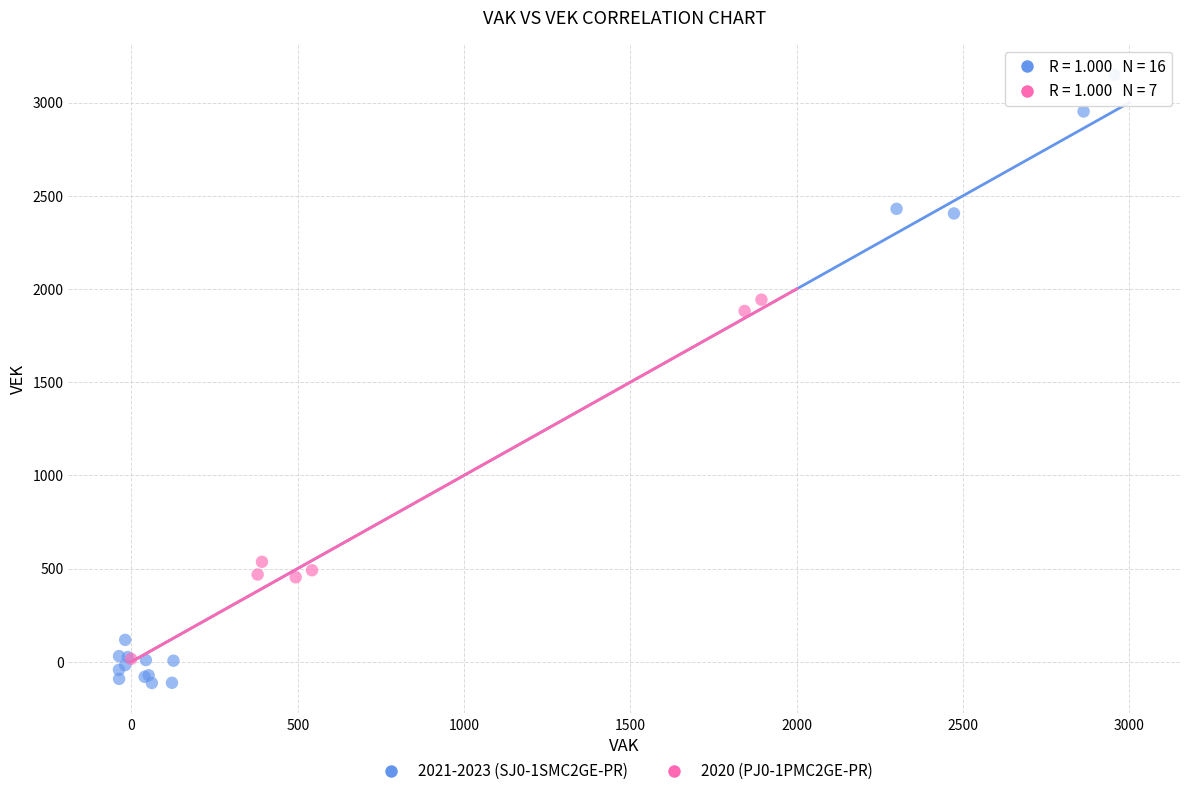

Which series reaches the minimum Y coordinate?

2021-2023 (SJ0-1SMC2GE-PR)